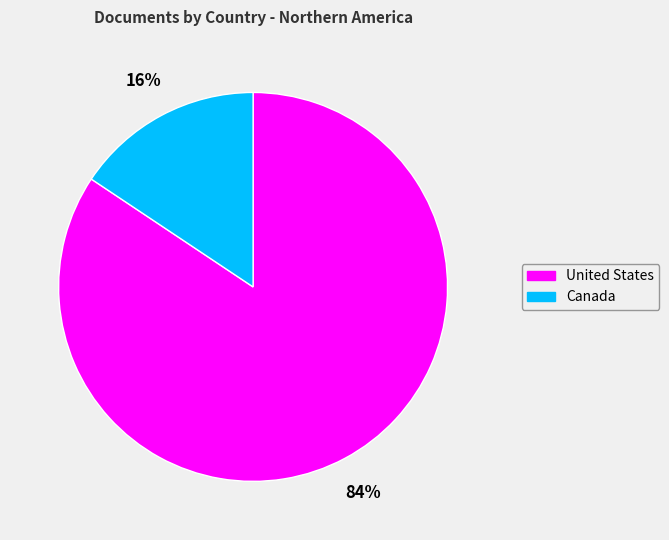

To the nearest percent, what is the average slice percentage?

50%